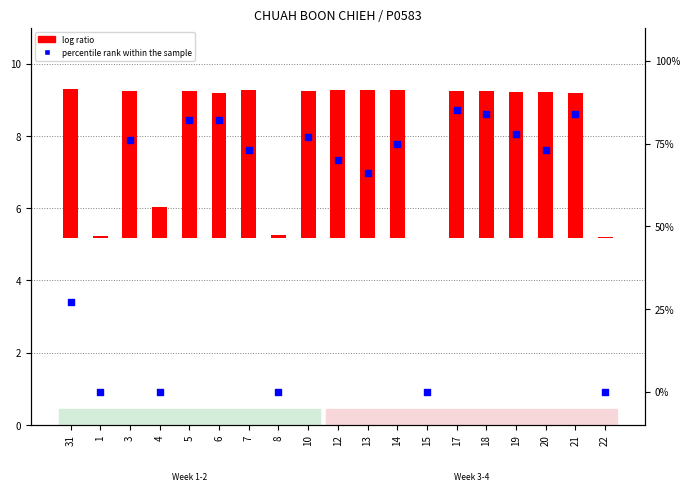

Which series has the largest total across all categories?

log ratio